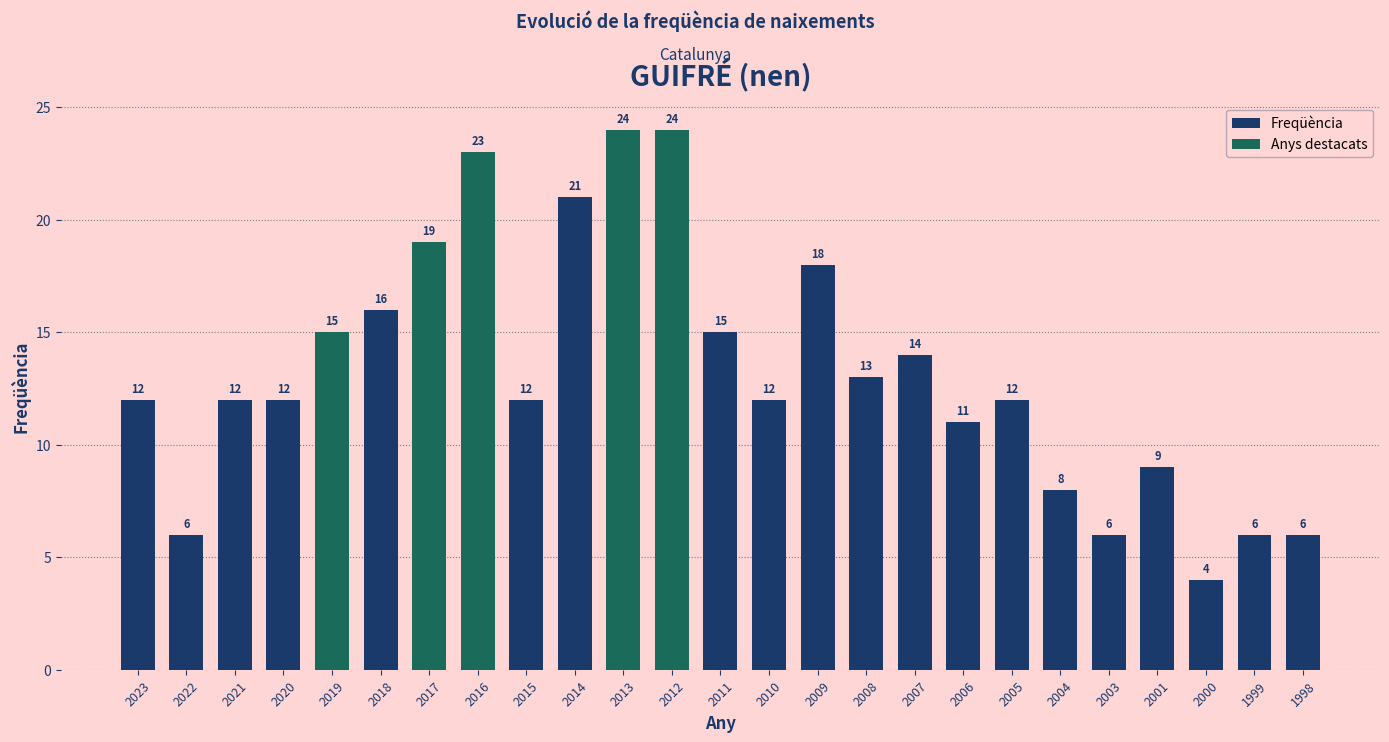

At which label is the value closest to 14?

2007